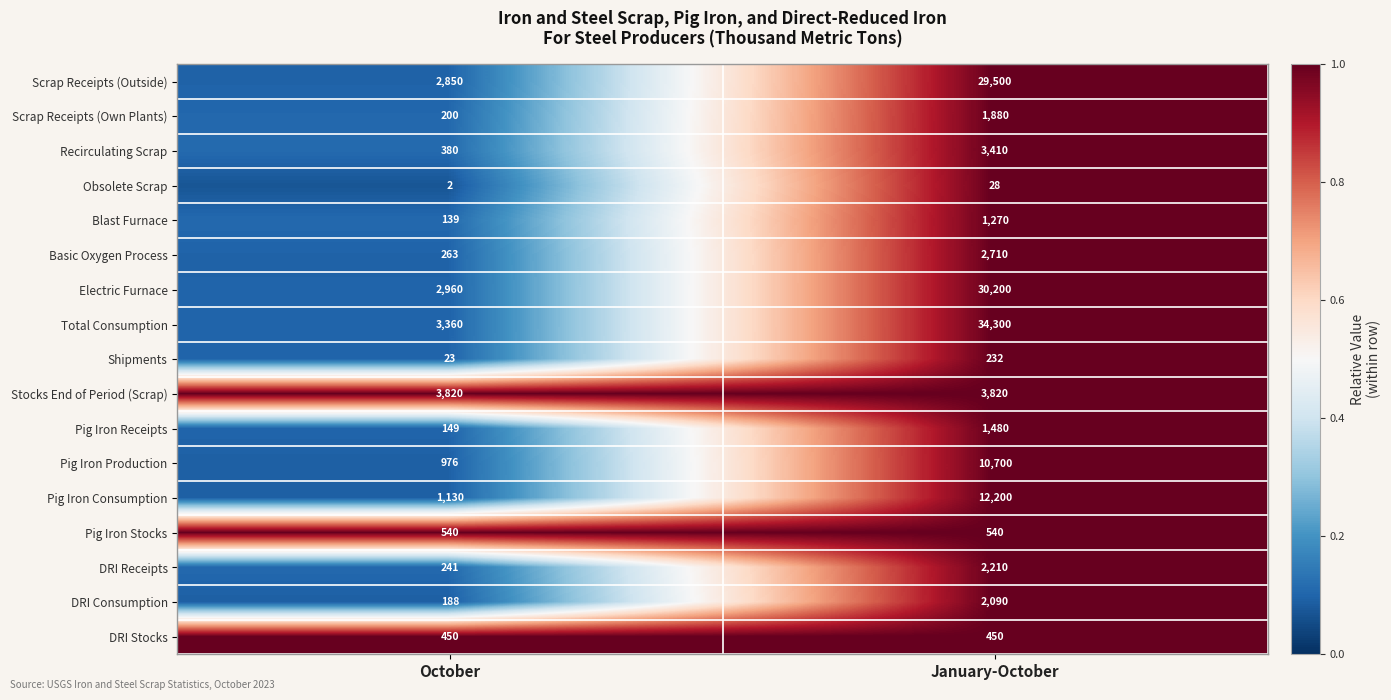

The value of Scrap Receipts (Own Plants) at January-October is 1282. True or false?

False